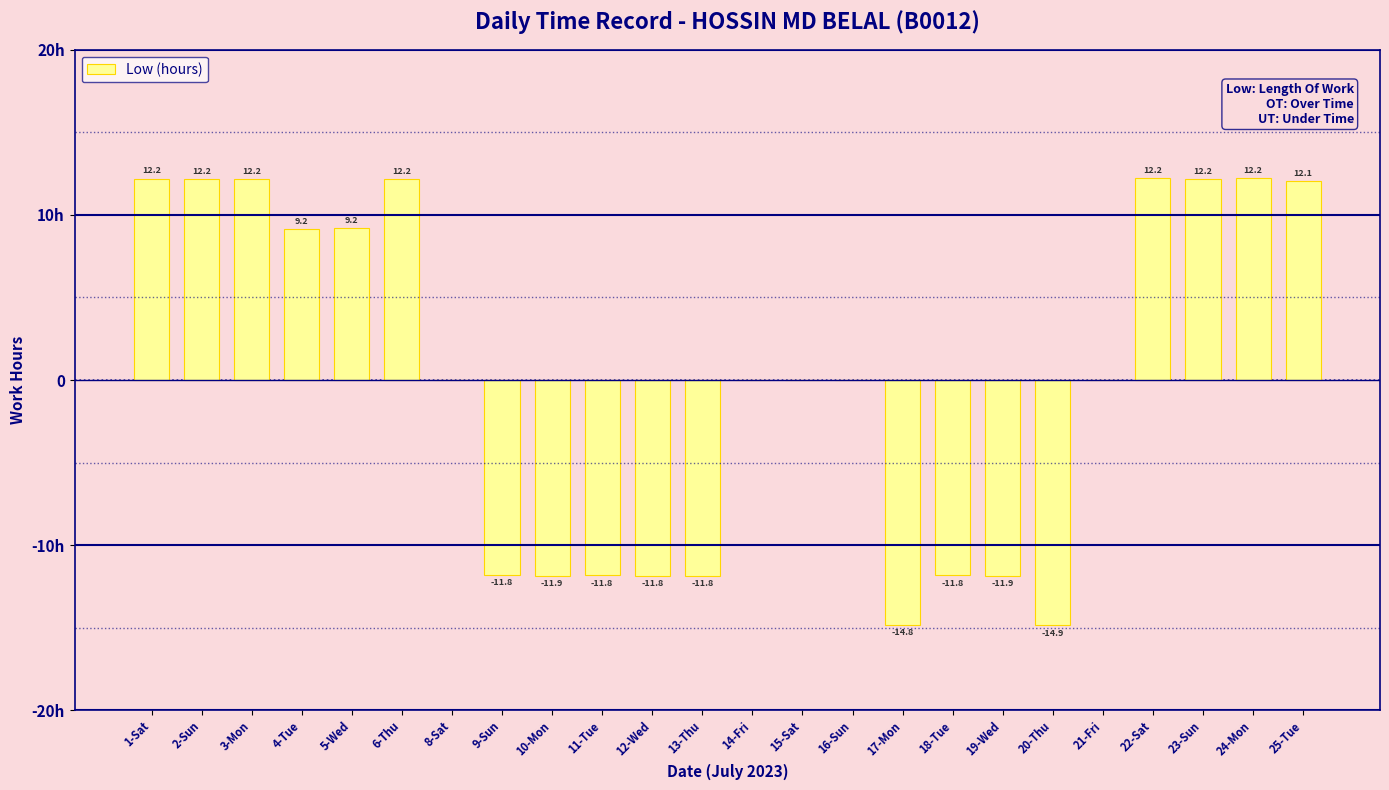

At which label is the value closest to -1?

8-Sat